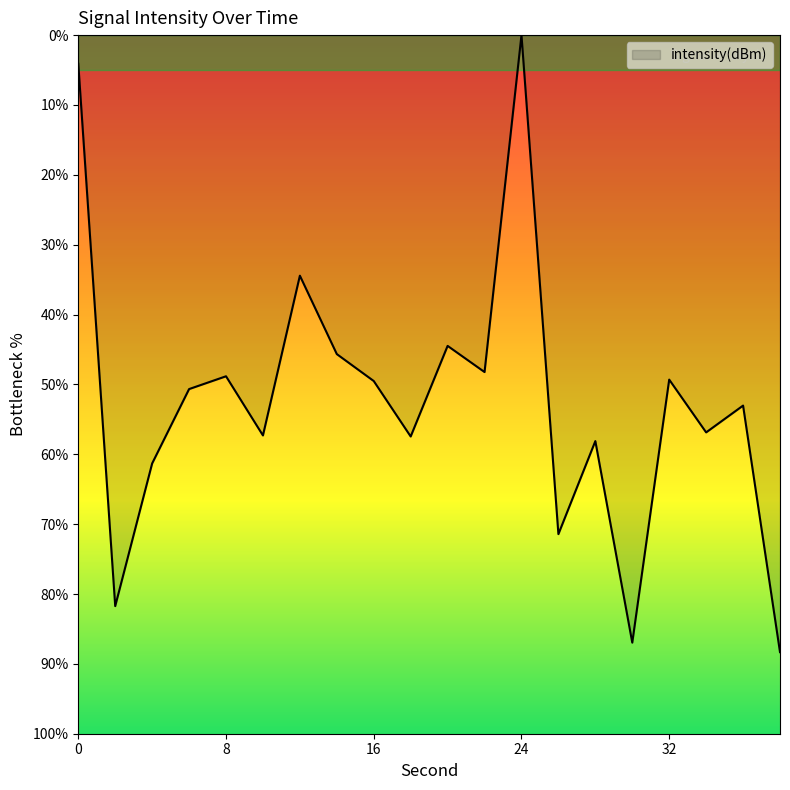

Reading left to right, transcribe all the data shown in this chart.

-4.1	-81.7	-61.3	-50.7	-48.8	-57.3	-34.4	-45.7	-49.5	-57.5	-44.5	-48.2	0.0	-71.4	-58.1	-87.0	-49.3	-56.9	-53.0	-88.3